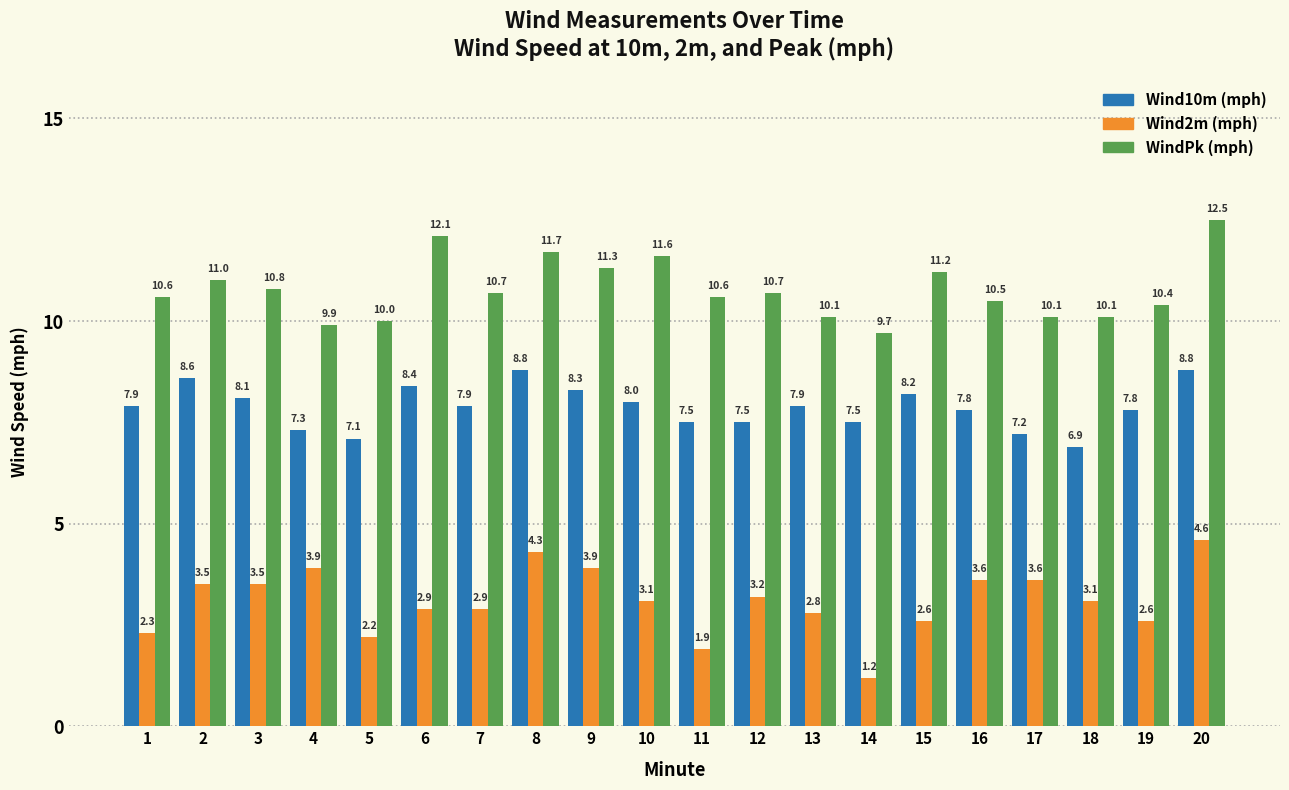

Reading left to right, extract all data points from this chart.

Wind10m (mph): 1=7.9	2=8.6	3=8.1	4=7.3	5=7.1	6=8.4	7=7.9	8=8.8	9=8.3	10=8.0	11=7.5	12=7.5	13=7.9	14=7.5	15=8.2	16=7.8	17=7.2	18=6.9	19=7.8	20=8.8
Wind2m (mph): 1=2.3	2=3.5	3=3.5	4=3.9	5=2.2	6=2.9	7=2.9	8=4.3	9=3.9	10=3.1	11=1.9	12=3.2	13=2.8	14=1.2	15=2.6	16=3.6	17=3.6	18=3.1	19=2.6	20=4.6
WindPk (mph): 1=10.6	2=11.0	3=10.8	4=9.9	5=10.0	6=12.1	7=10.7	8=11.7	9=11.3	10=11.6	11=10.6	12=10.7	13=10.1	14=9.7	15=11.2	16=10.5	17=10.1	18=10.1	19=10.4	20=12.5